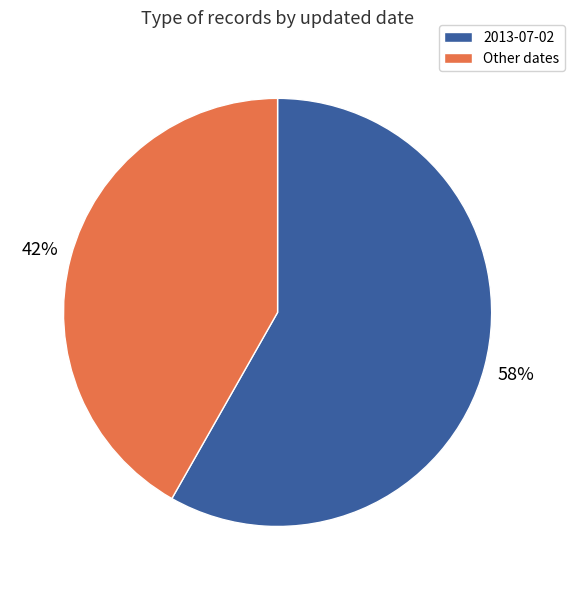

Count the number of slices in the pie.

2